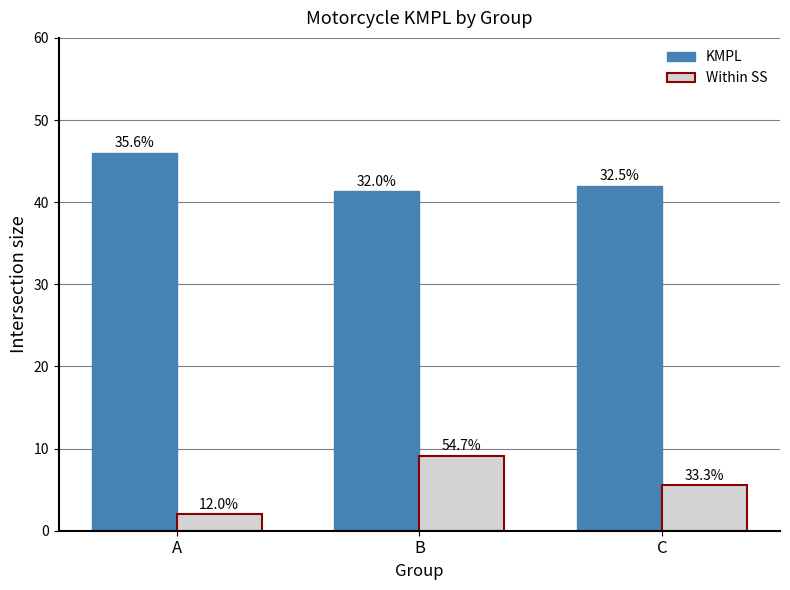

How many bars are there in total?

6